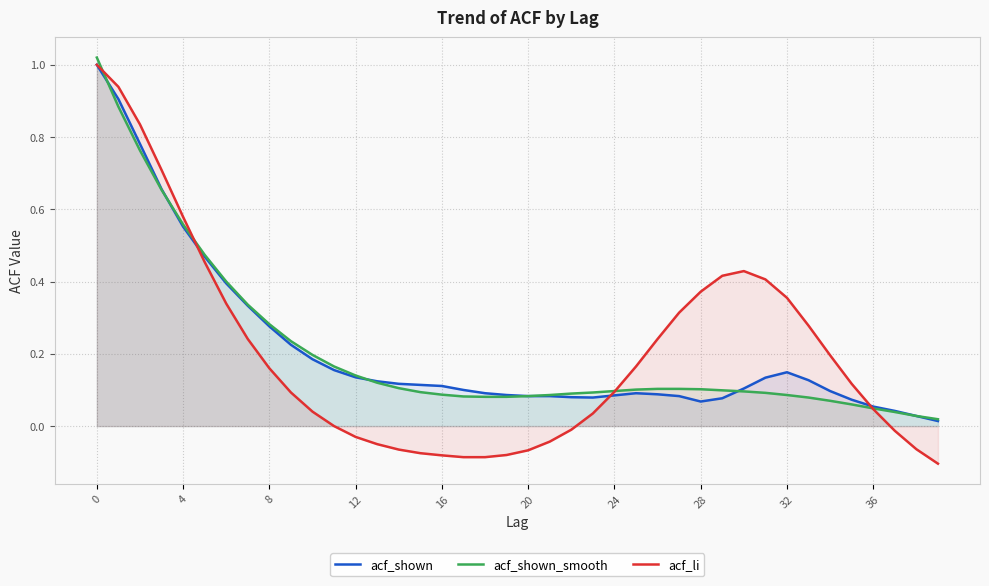

Which category has the lowest value in the acf_shown series?

39